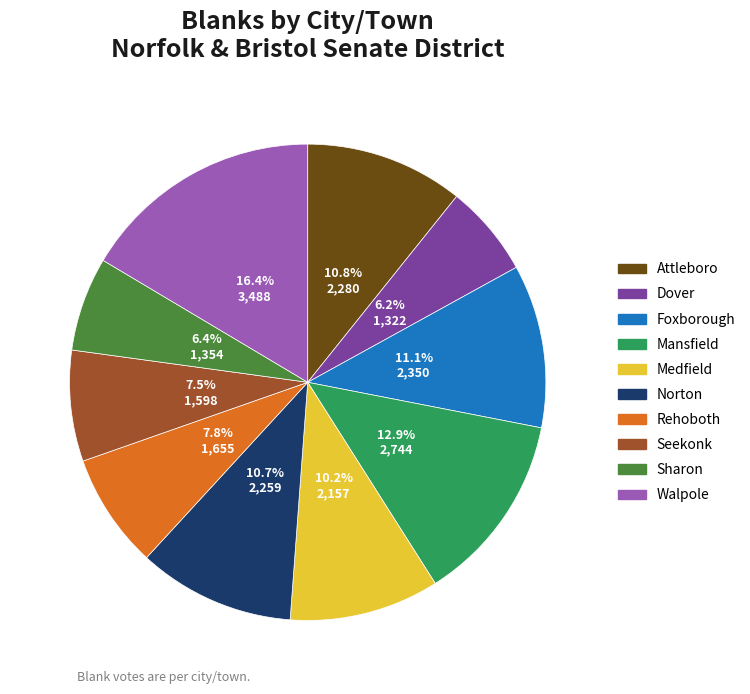

Which category has the biggest portion of the pie?

Walpole